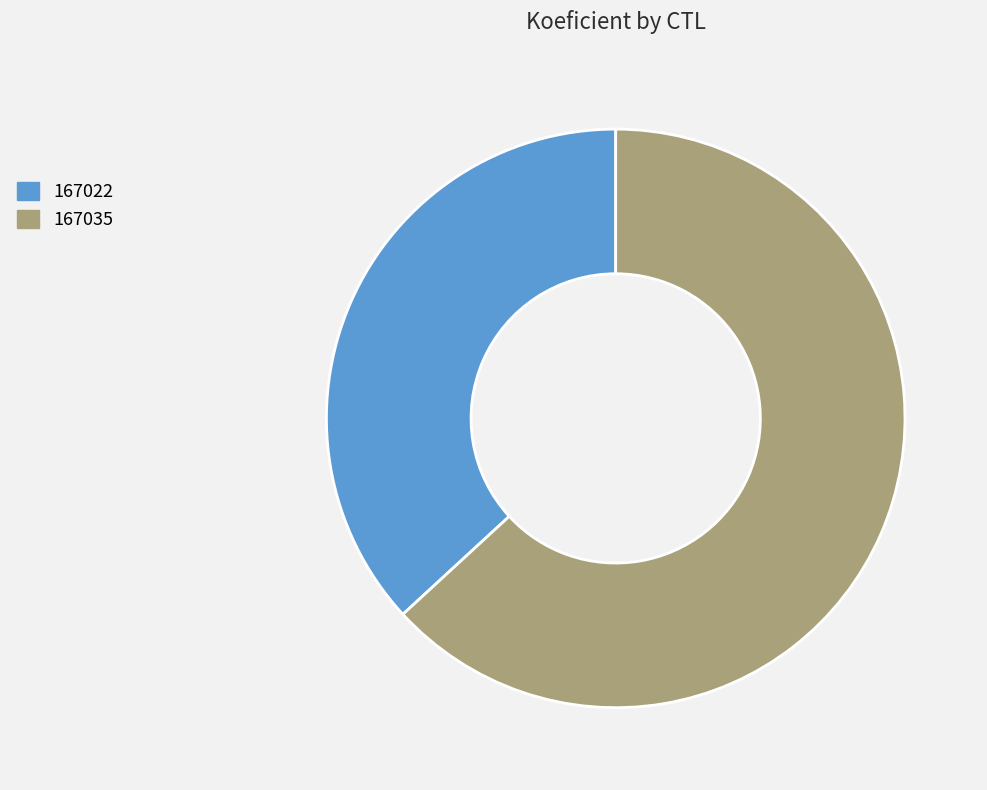

Is it true that 167035 is 63% of the pie?

True